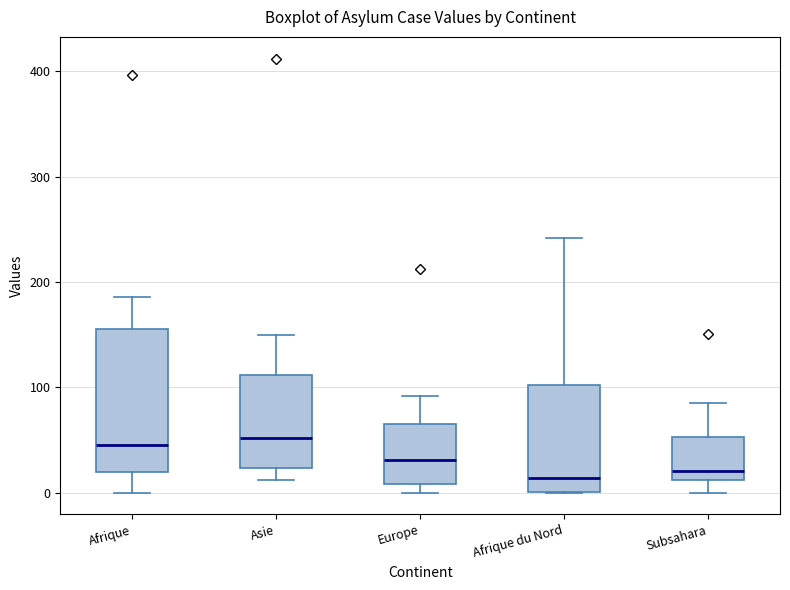

Reading left to right, read every box against the y-axis: the position of its median line, the range the box covers, and the ends of its whiskers. The values are not printed on the chart, so give them approximately, as read against the axis.

Afrique: median 50, box 20 to 160, whiskers 0 to 190
Asie: median 50, box 20 to 110, whiskers 10 to 150
Europe: median 30, box 10 to 70, whiskers 0 to 90
Afrique du Nord: median 10, box 0 to 100, whiskers 0 to 240
Subsahara: median 20, box 10 to 50, whiskers 0 to 90